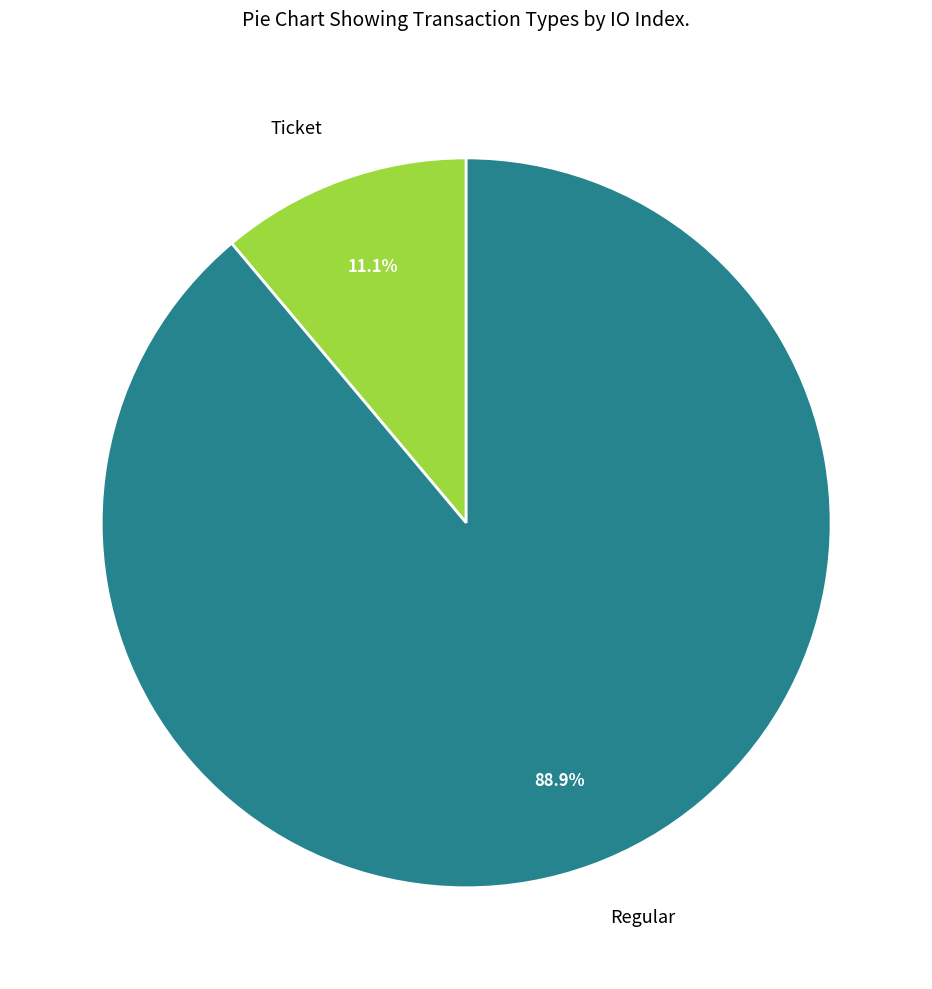

Which slice is the smallest?

Ticket